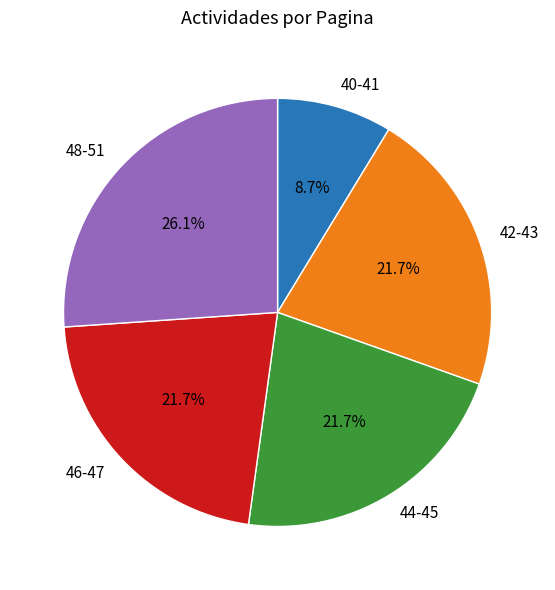

To the nearest percent, what is the difference between the largest and smallest slice percentages?

17%